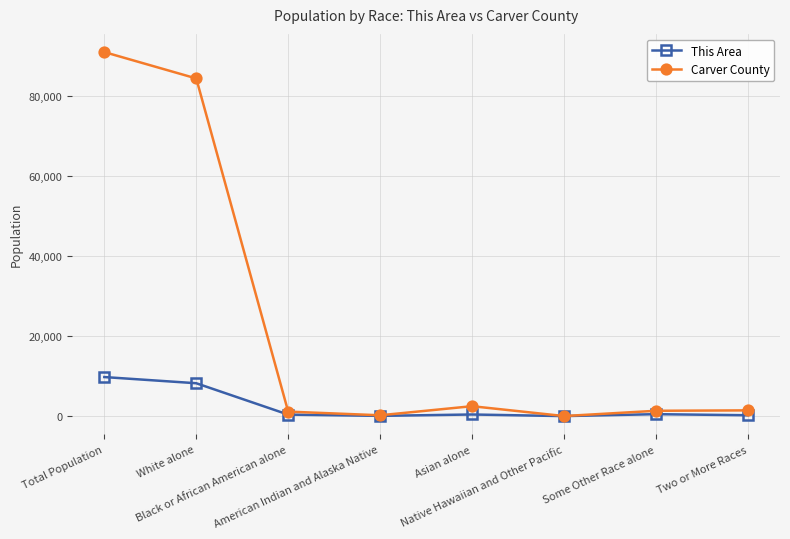

What are all the series names shown in the legend?

This Area, Carver County